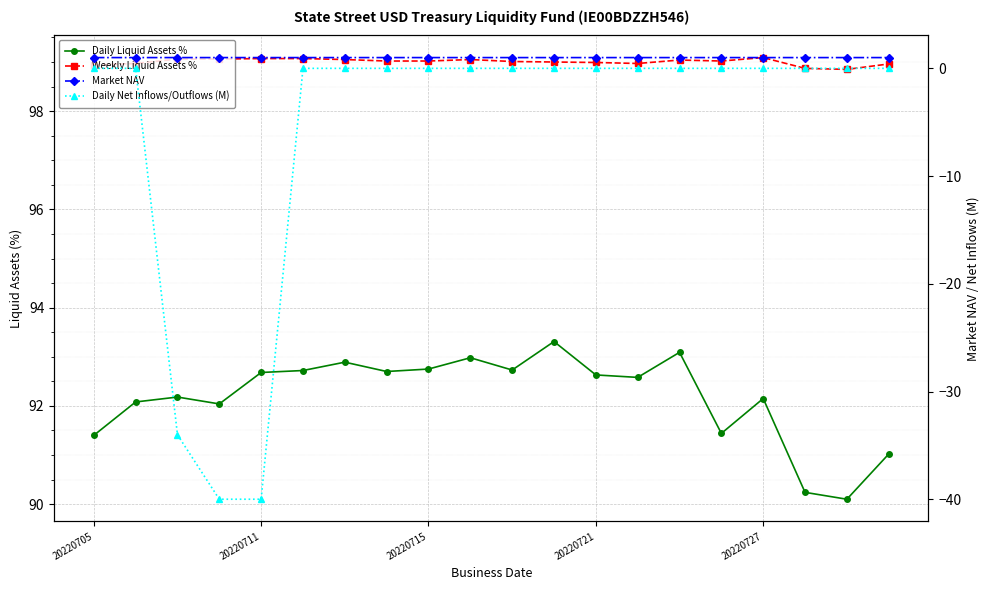

True or false: Weekly Liquid Assets % and Market NAV cross at least once.

False